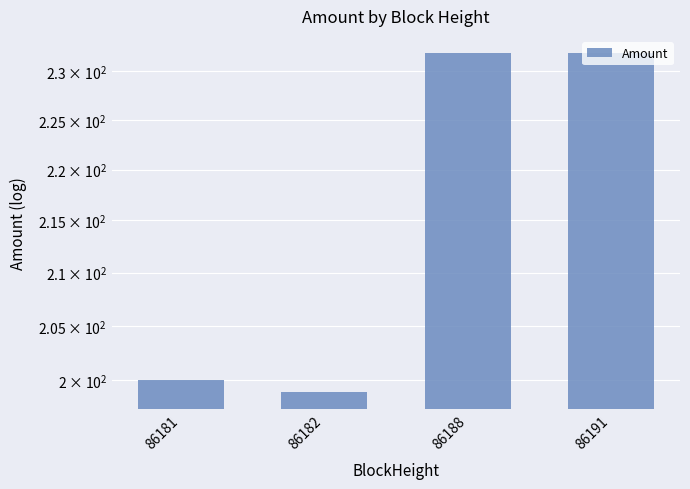

What is the value of the 3rd bar from the left?

231.9